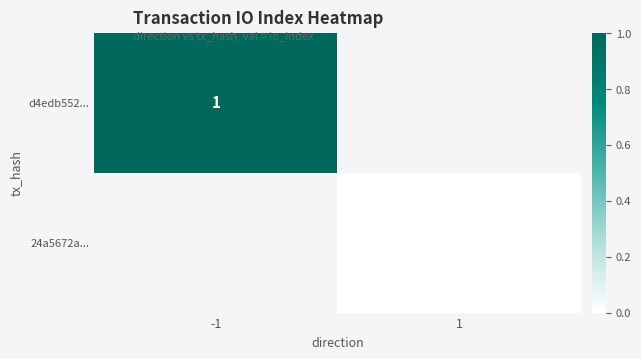

Is the value of d4edb552... at 1 greater than the value of 24a5672a... at 1?

No